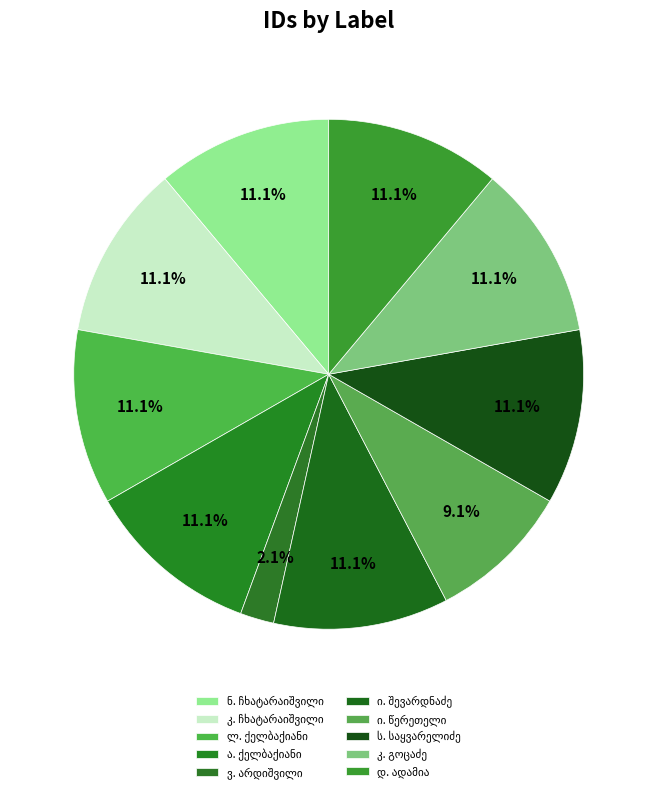

Count the number of slices in the pie.

10